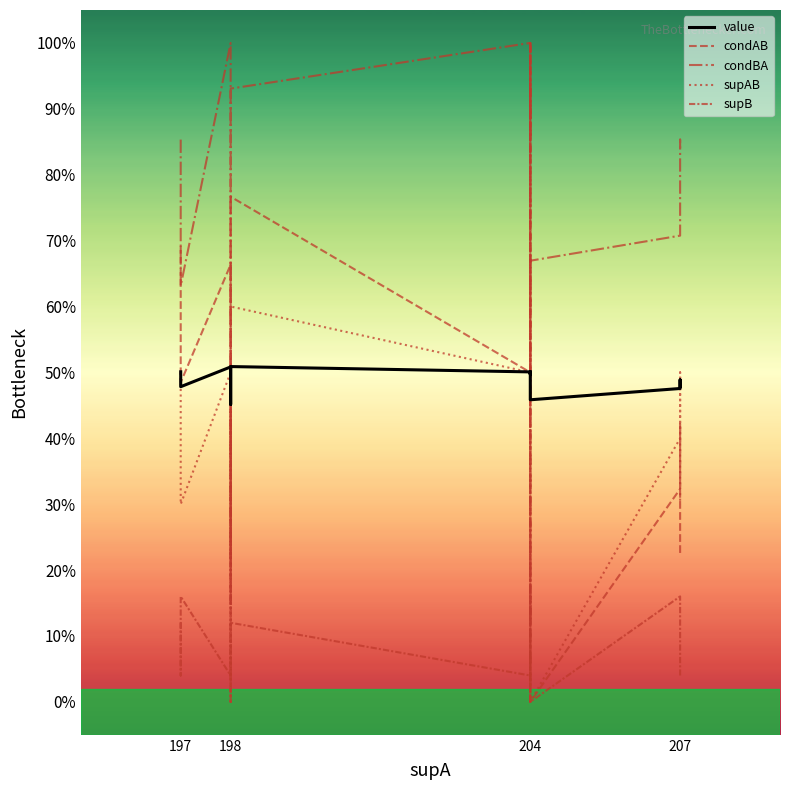

The value of supB at 197 is 0.3. True or false?

False